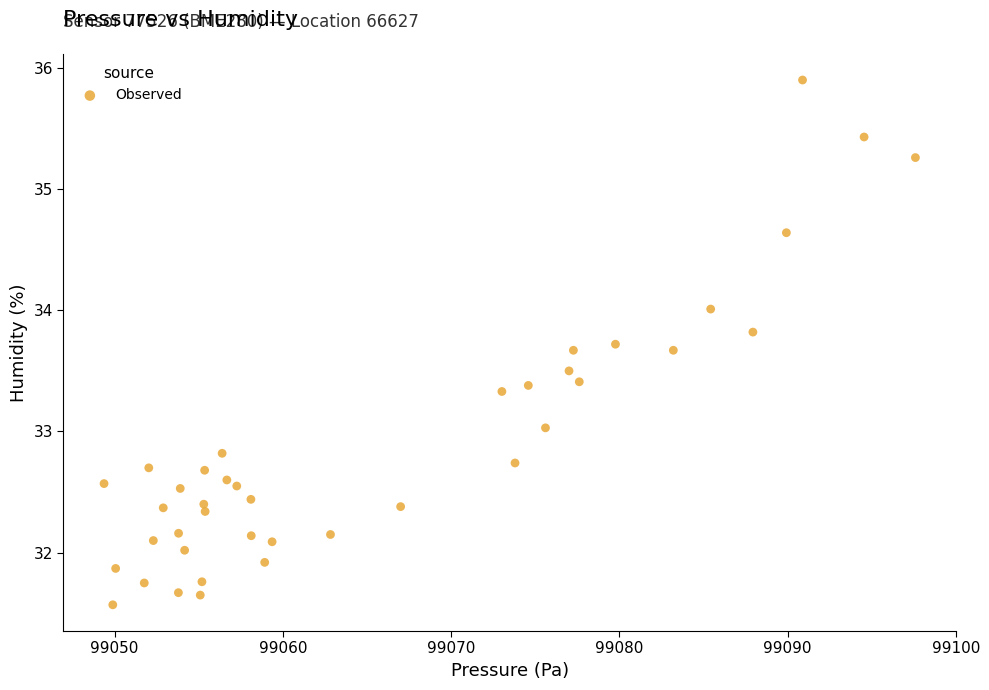

What is the range of X values (max minus min)?

48.2